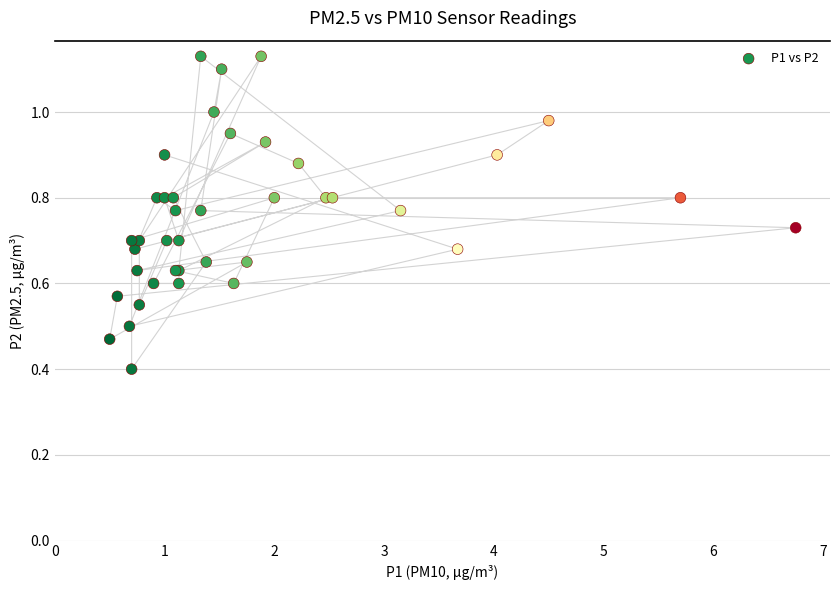

What Y value in the scatter plot is closest to 0?

0.4